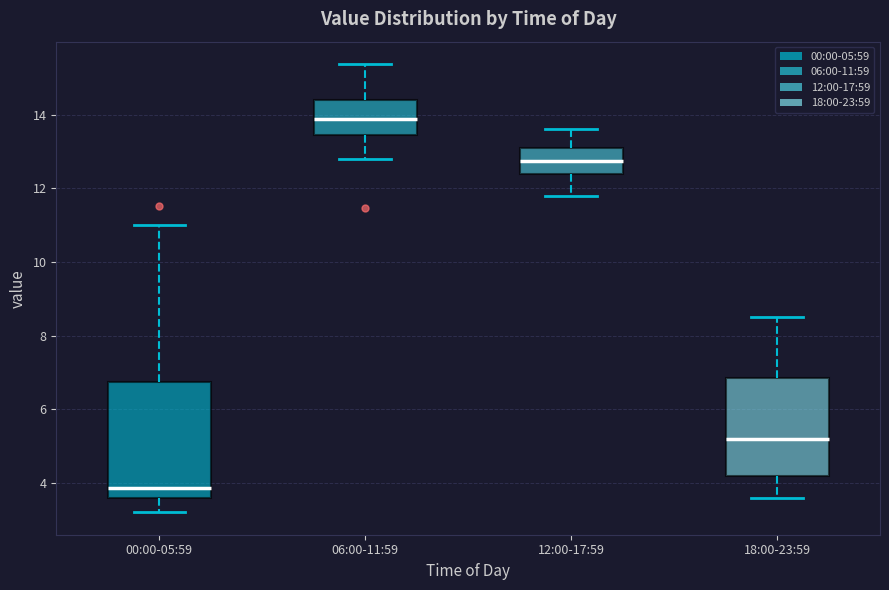

Which box's median line is the highest?

06:00-11:59